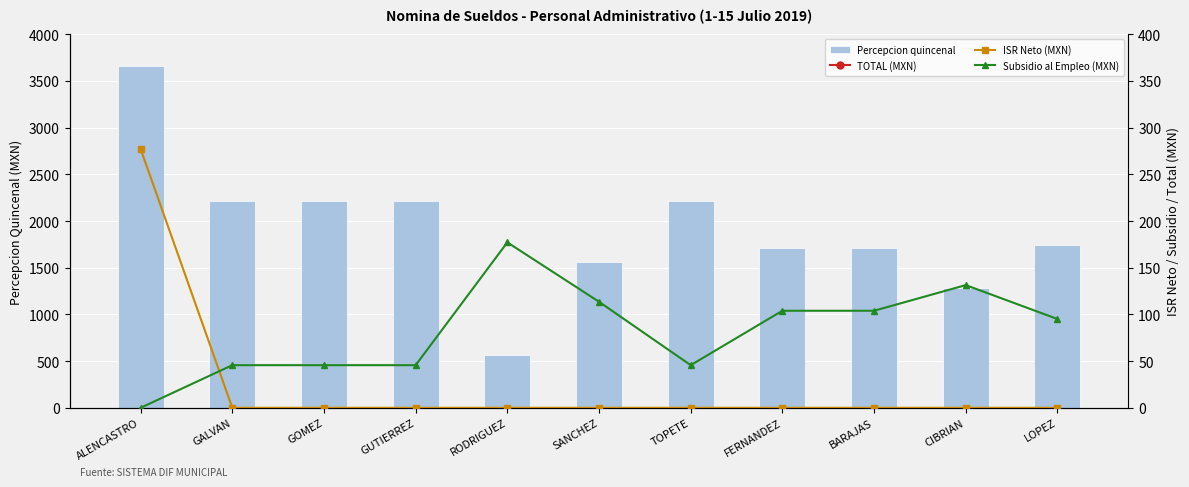

True or false: Subsidio al Empleo (MXN) has a value of 117.0 at RODRIGUEZ.

False